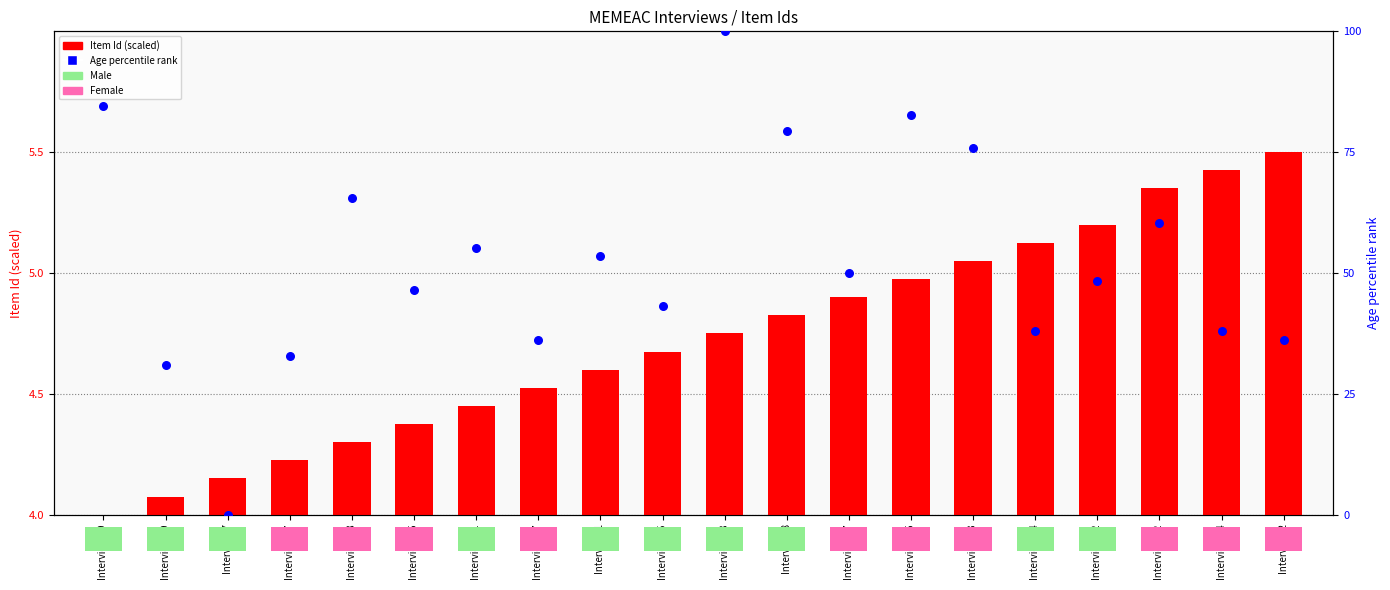

Which series reaches the maximum Y coordinate?

Age (percentile rank)